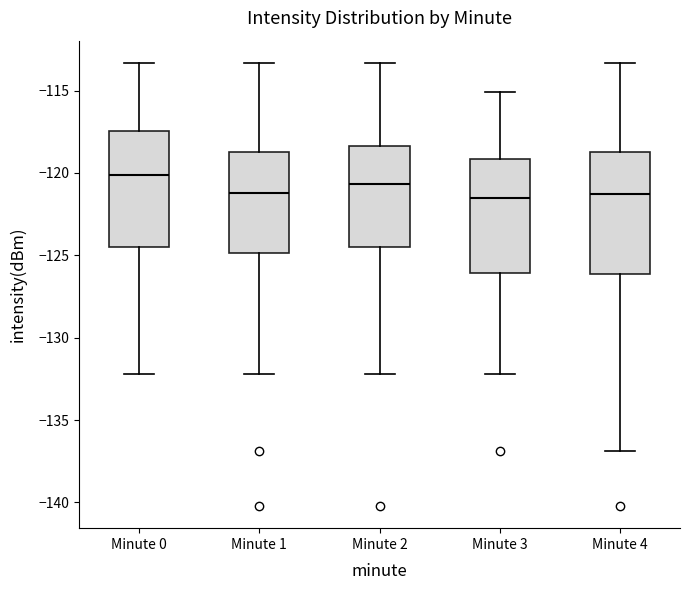

Reading left to right, read every box against the y-axis: the position of its median line, the range the box covers, and the ends of its whiskers. The values are not printed on the chart, so give them approximately, as read against the axis.

Minute 0: median -120.0, box -124.5 to -117.5, whiskers -132.0 to -113.5
Minute 1: median -121.0, box -125.0 to -118.5, whiskers -132.0 to -113.5
Minute 2: median -120.5, box -124.5 to -118.5, whiskers -132.0 to -113.5
Minute 3: median -121.5, box -126.0 to -119.0, whiskers -132.0 to -115.0
Minute 4: median -121.5, box -126.0 to -118.5, whiskers -137.0 to -113.5